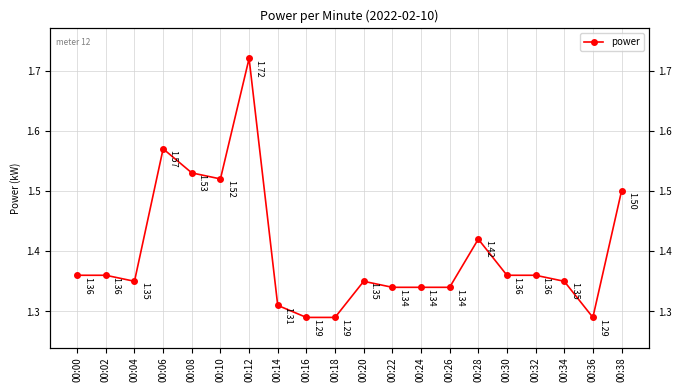

Reading left to right, transcribe all the data shown in this chart.

1.4	1.4	1.4	1.6	1.5	1.5	1.7	1.3	1.3	1.3	1.4	1.3	1.3	1.3	1.4	1.4	1.4	1.4	1.3	1.5